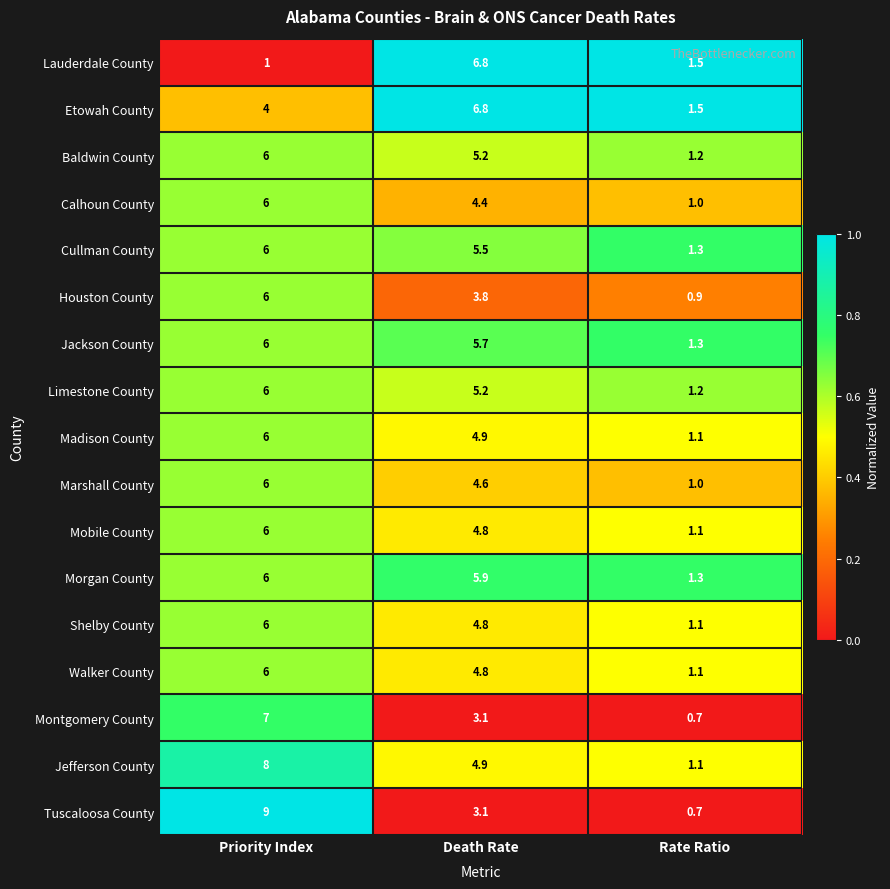

What is the difference between the highest and lowest values at Priority Index?

8.0